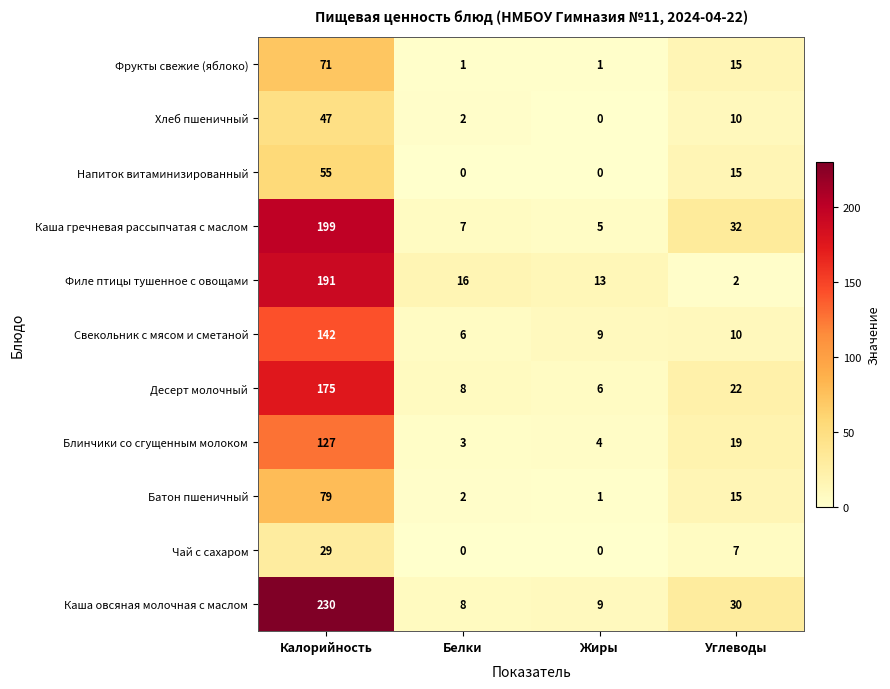

What is the maximum value for Блинчики со сгущенным молоком?

127